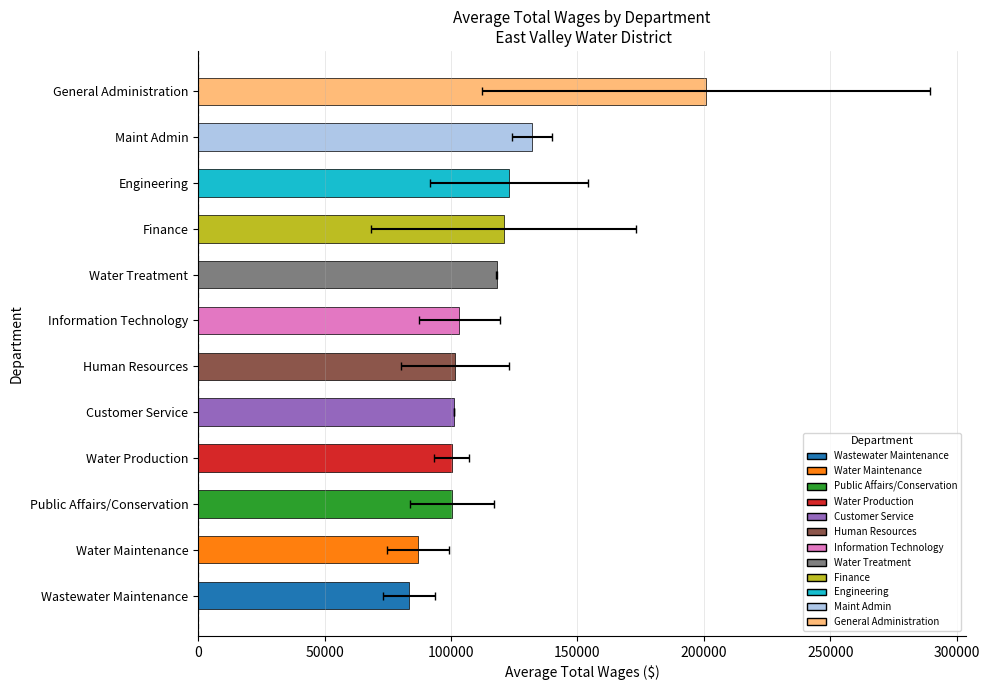

Does the chart contain any negative values?

No